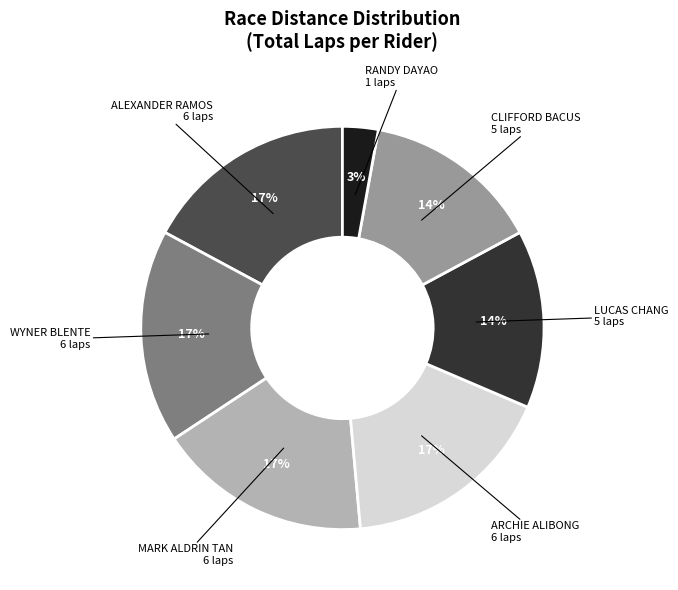

Is there any slice that represents more than half of the pie?

No